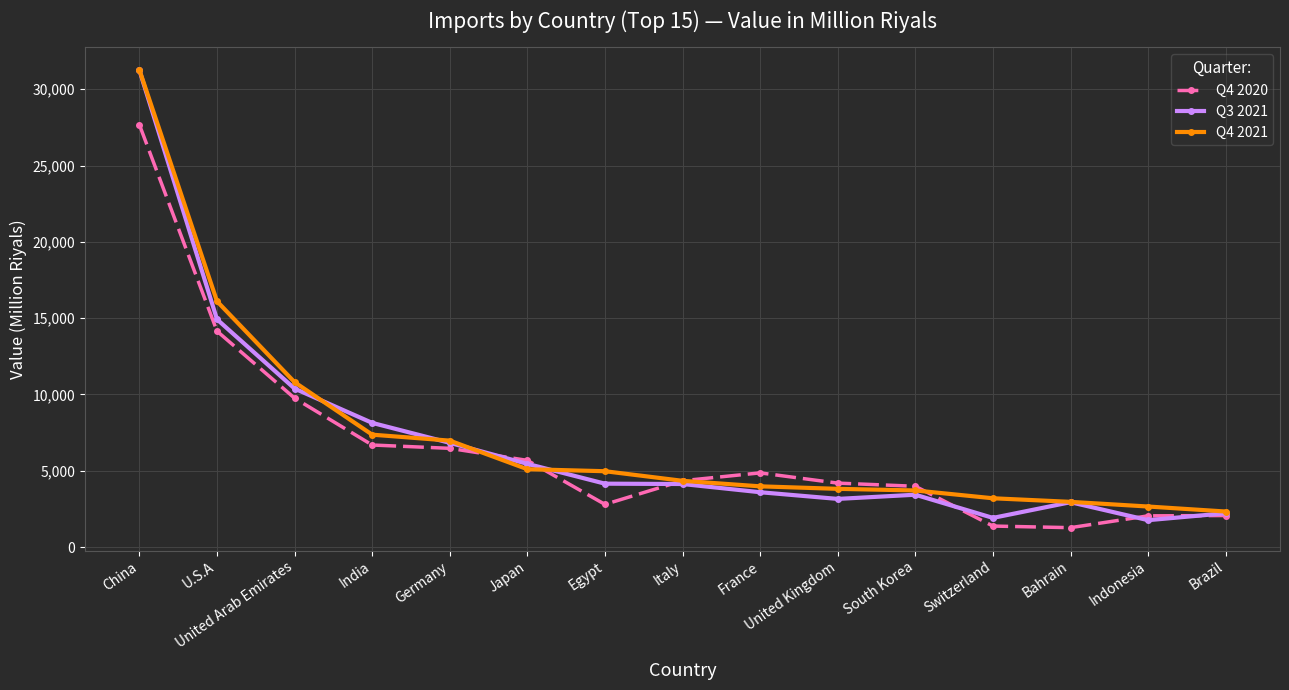

True or false: Q3 2021 has a value of 3367.7 at Switzerland.

False